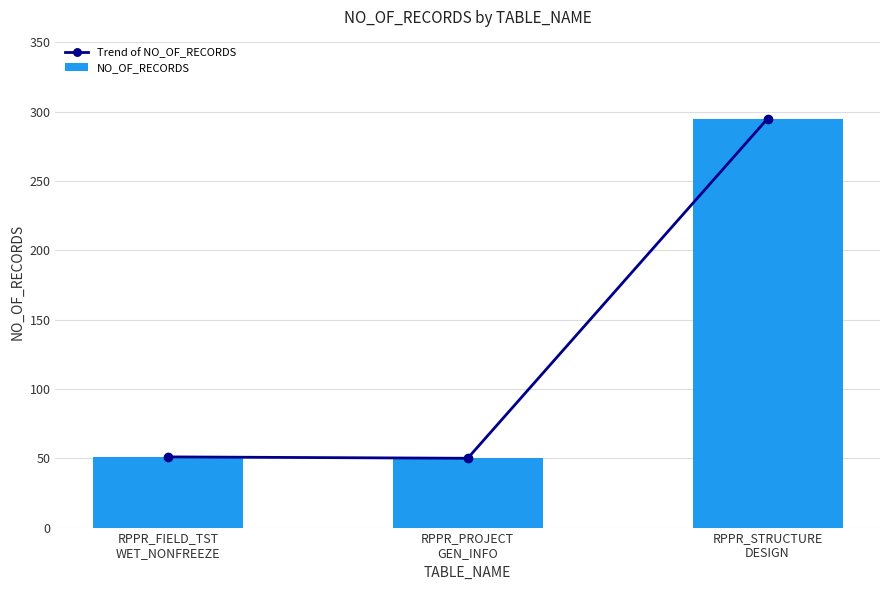

Where is Trend of NO_OF_RECORDS nearest to the value 172?

RPPR_FIELD_TST
WET_NONFREEZE